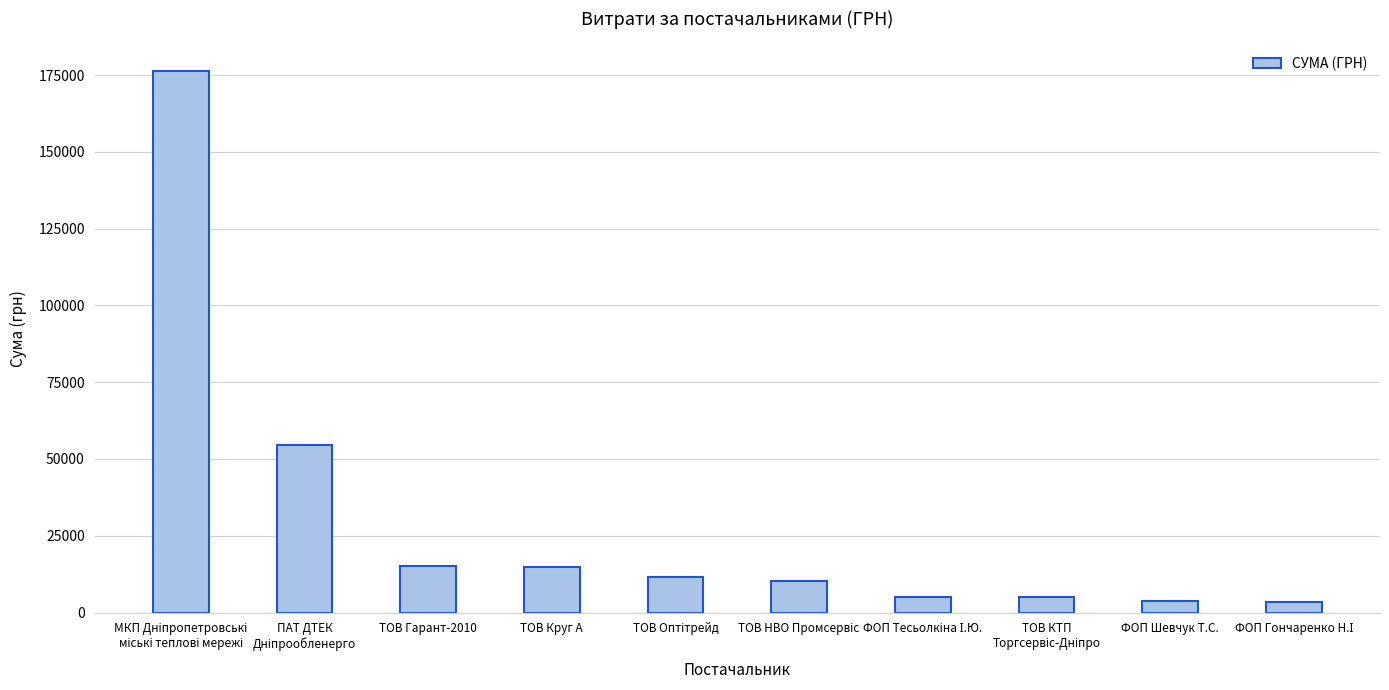

What is the greatest value displayed?

176286.0